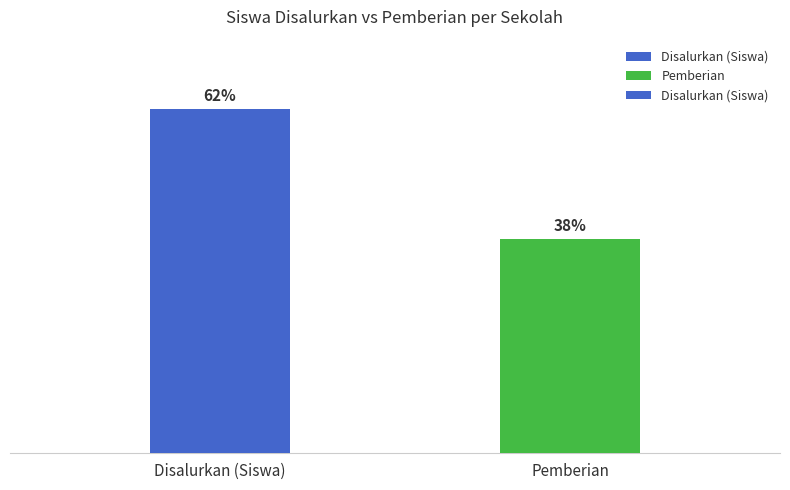

What is the label of the 2nd bar from the left?

Pemberian